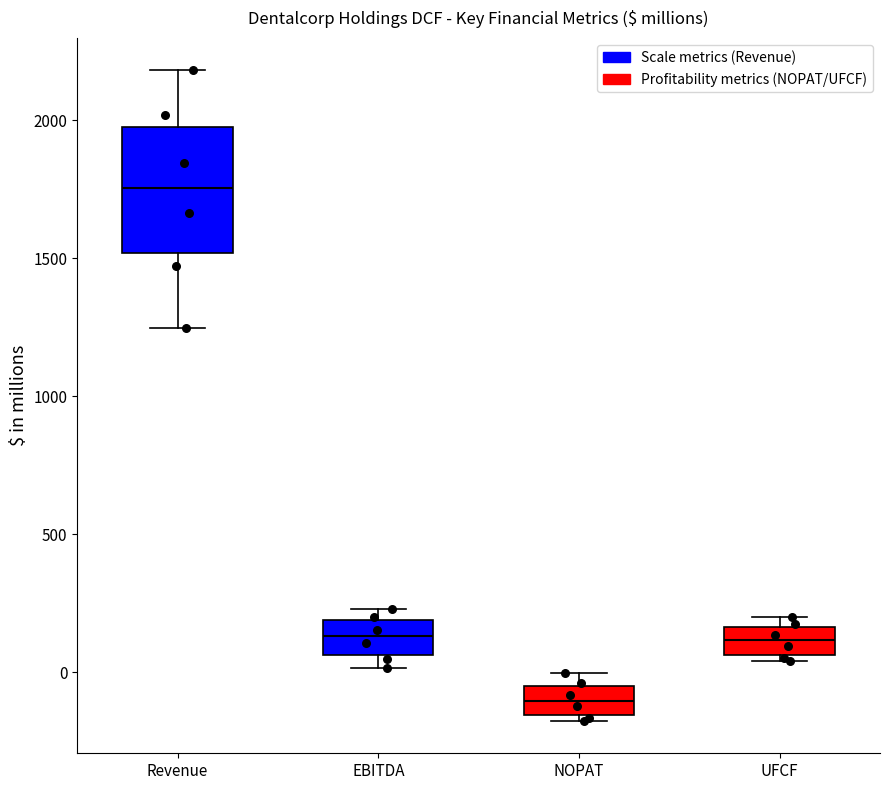

Reading left to right, transcribe this box plot: for each box, give where its median line is, the range the box spans, and where its two whiskers end, as read against the y-axis. The values are not printed on the chart, so give them approximately, as read against the axis.

Revenue: median 1750, box 1500 to 2000, whiskers 1250 to 2200
EBITDA: median 150, box 50 to 200, whiskers 0 to 250
NOPAT: median -100, box -150 to -50, whiskers -200 to 0
UFCF: median 100, box 50 to 150, whiskers 50 (just below the box's lower edge) to 200